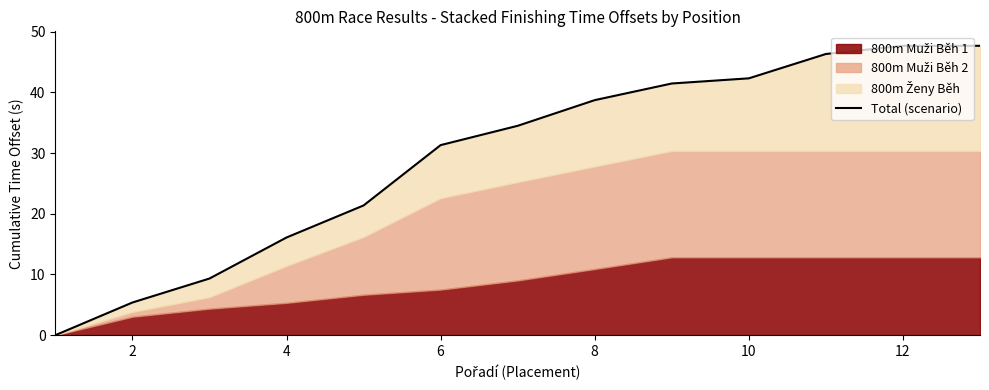

Reading left to right, list all the values displayed in this chart.

0.0	5.4	9.3	16.1	21.4	31.3	34.5	38.7	41.5	42.3	46.3	47.7	47.7